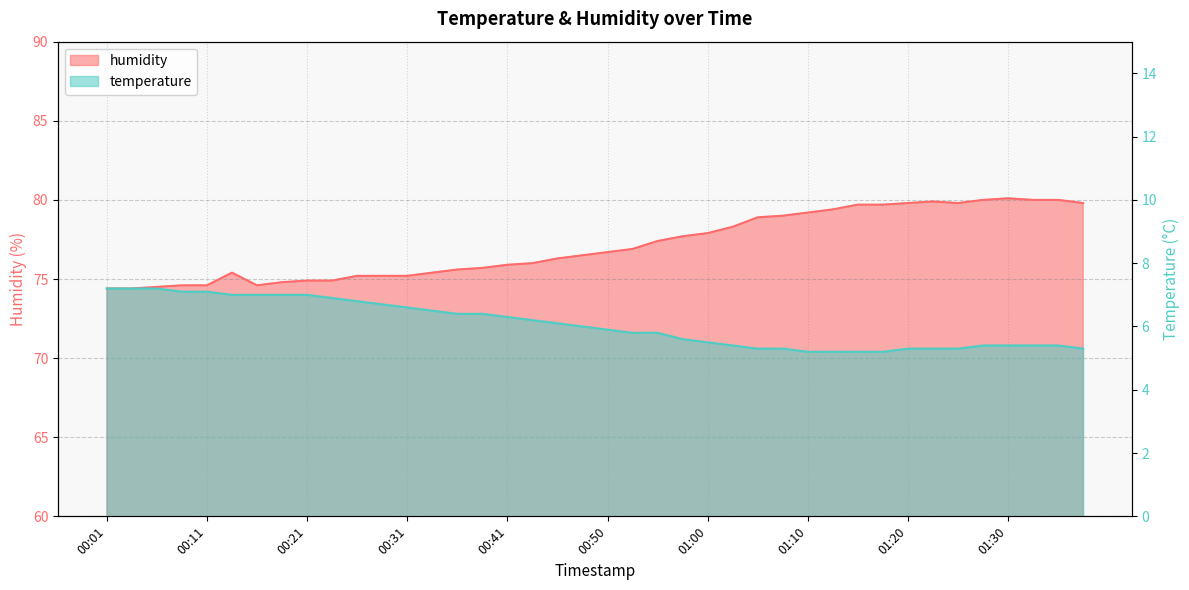

What is the minimum value for temperature?

5.2